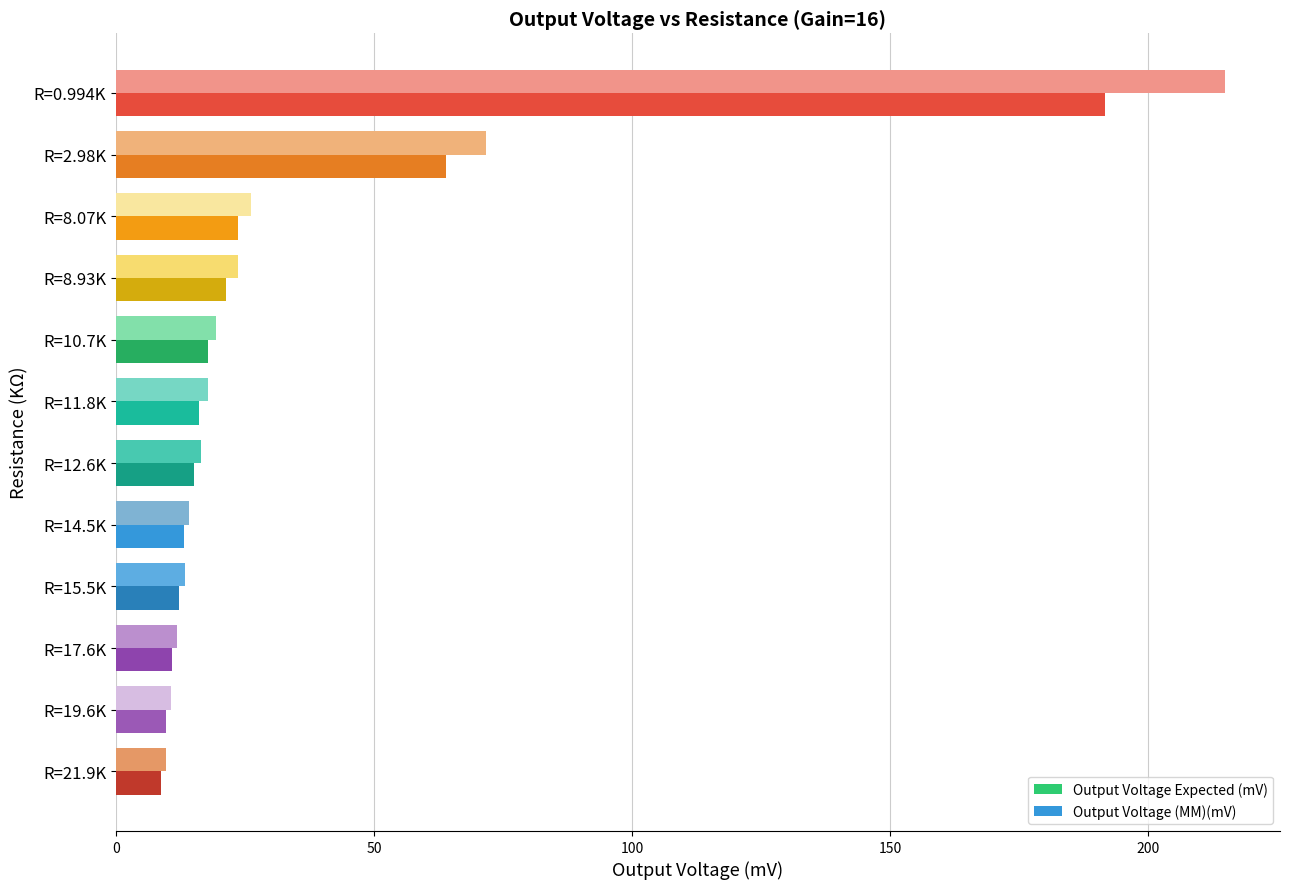

Rank the series by their maximum value, from lowest to highest.

Output Voltage Expected (mV), Output Voltage (MM)(mV)